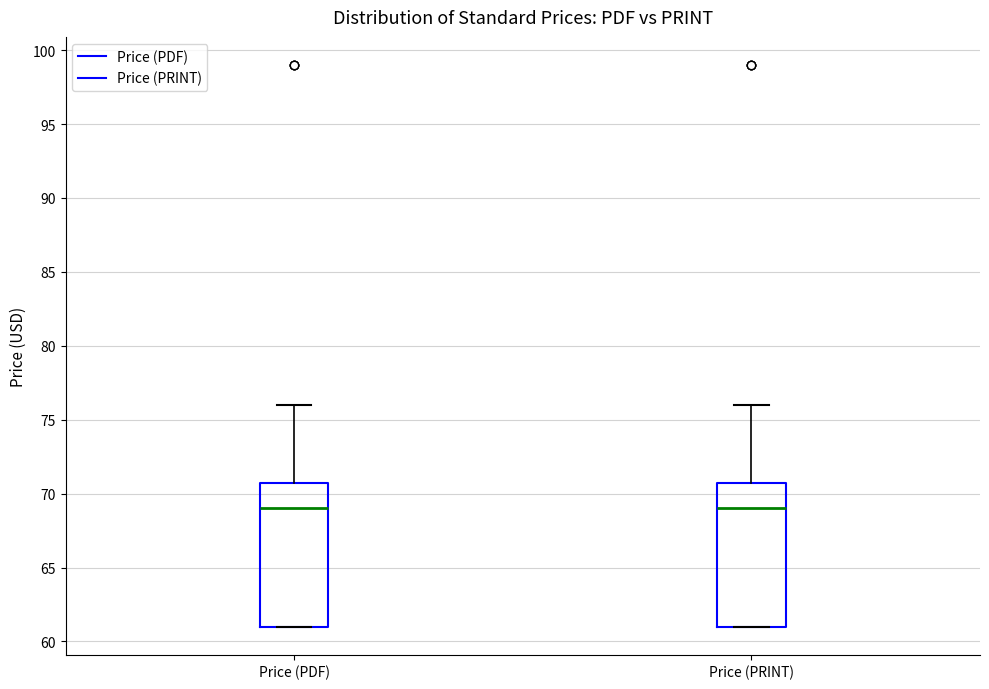

Reading left to right, transcribe this box plot: for each box, give where its median line is, the range the box spans, and where its two whiskers end, as read against the y-axis. The values are not printed on the chart, so give them approximately, as read against the axis.

Price (PDF): median 69, box 61 to 71, whiskers 61 to 76
Price (PRINT): median 69, box 61 to 71, whiskers 61 to 76